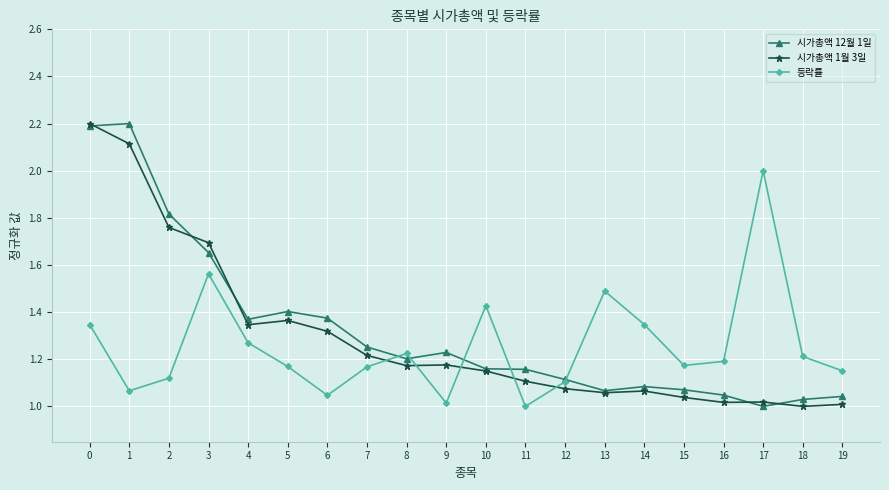

At which label is 시가총액 12월 1일 closest to 1?

17